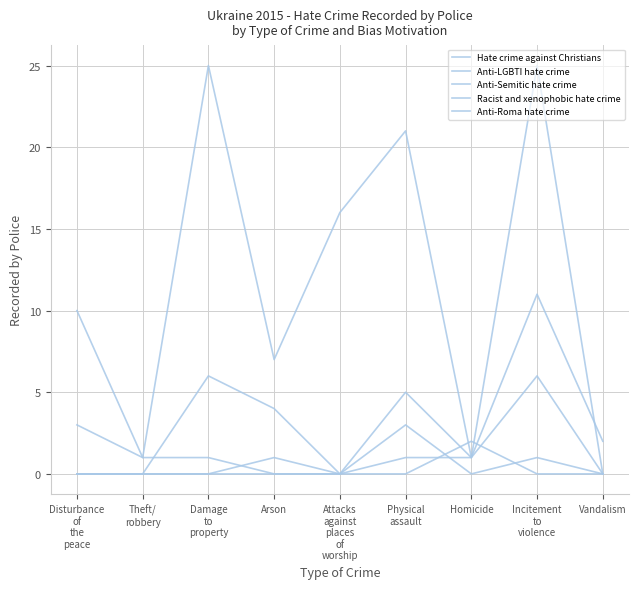

Is this an area chart (filled region under the line)?

No